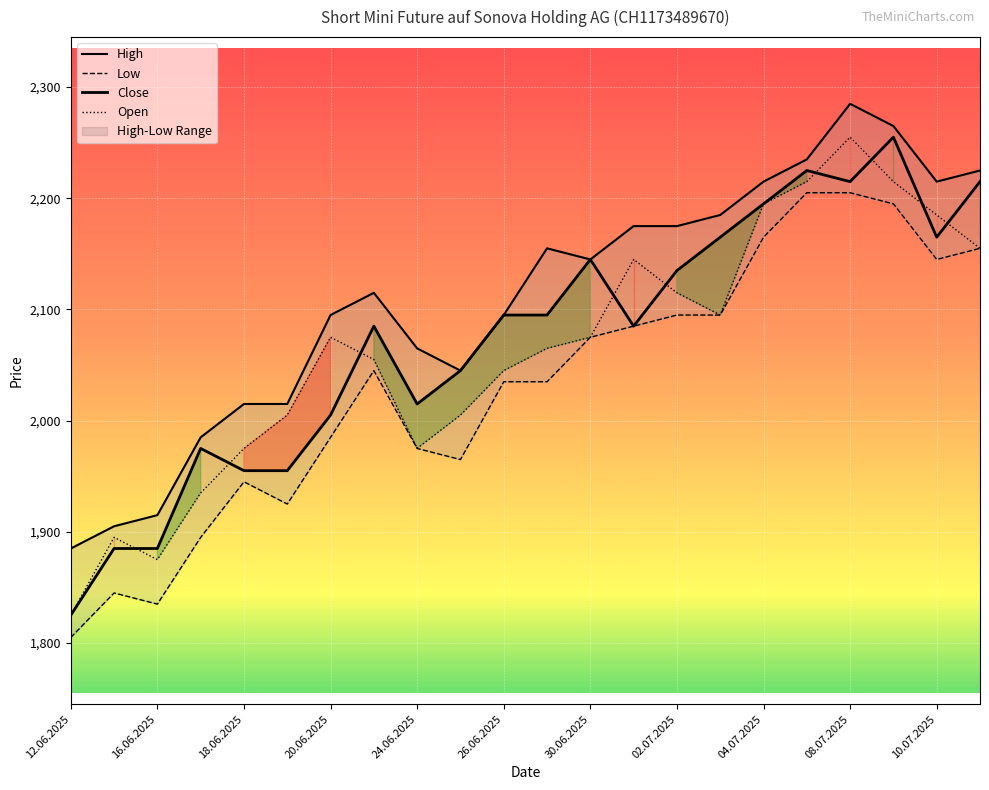

At how many categories does at least one series exceed 1921?

19